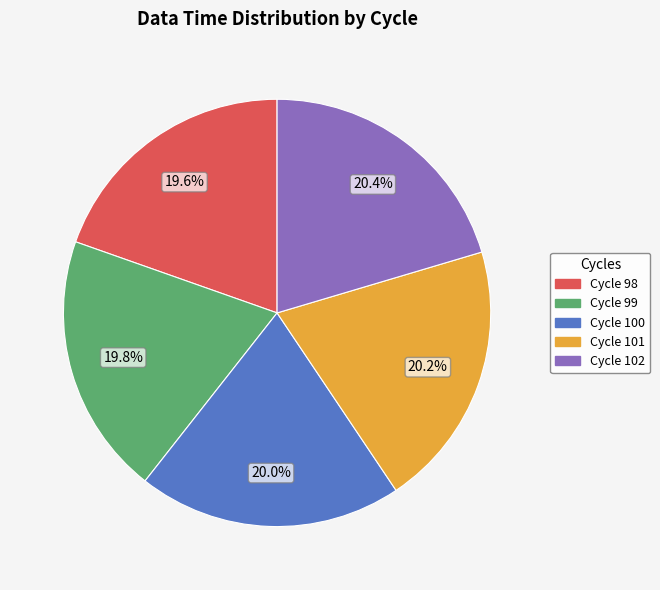

Approximately how many times larger is the value at Cycle 101 compared to Cycle 98?

1.0